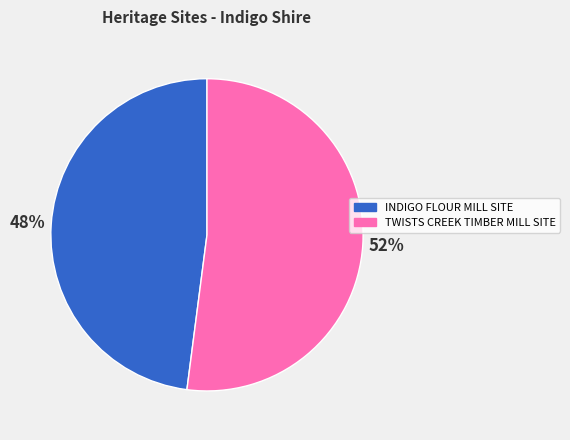

True or false: TWISTS CREEK TIMBER MILL SITE accounts for 52% of the total.

True